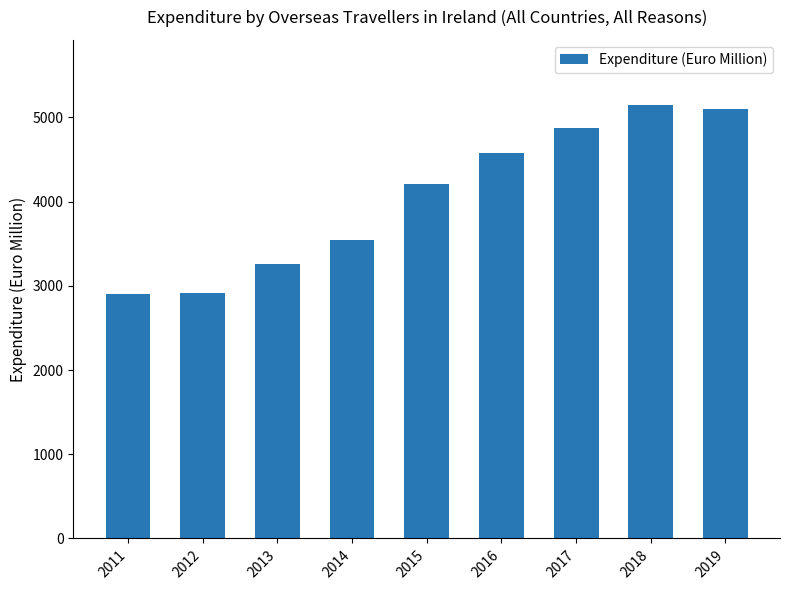

At which label is the value closest to 4024?

2015